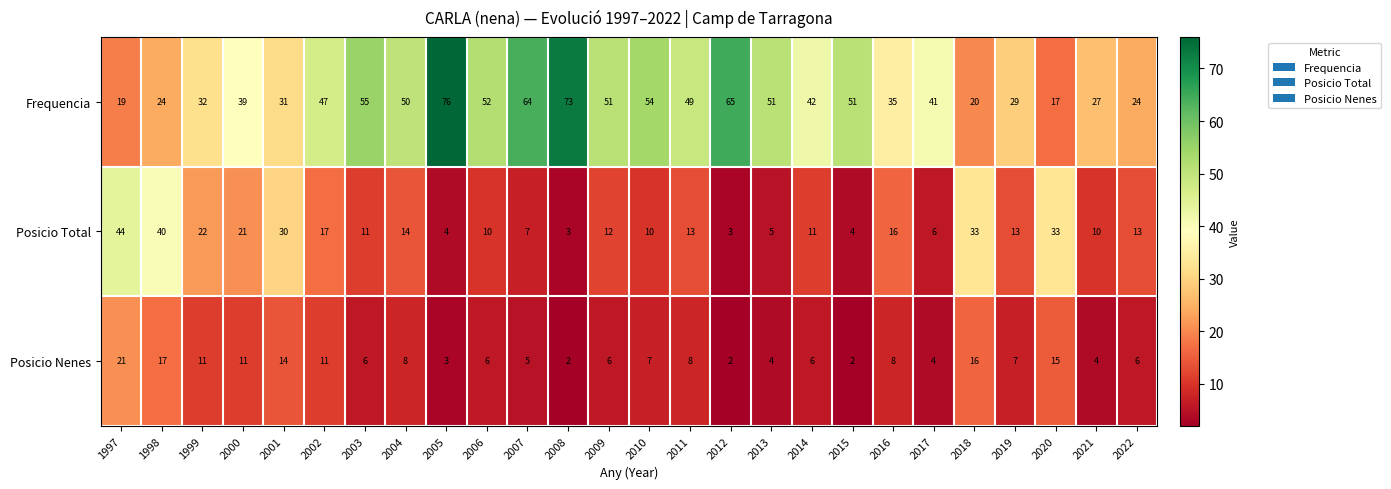

What is the highest value of the Posicio Nenes series?

21